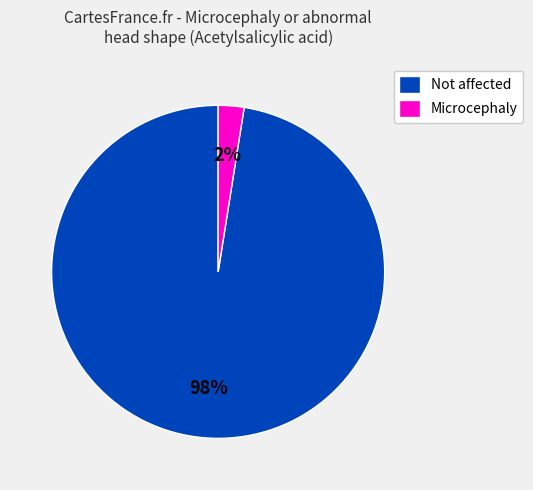

What is the majority slice?

Not affected